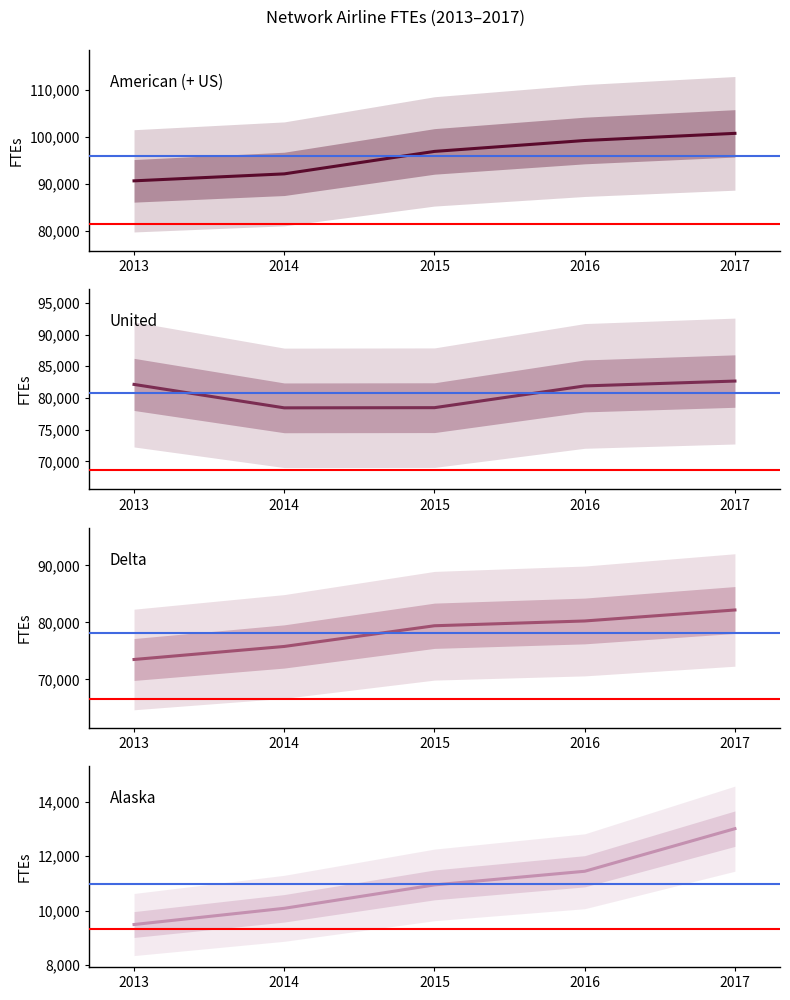

At which category is the sum across all series the highest?

2017